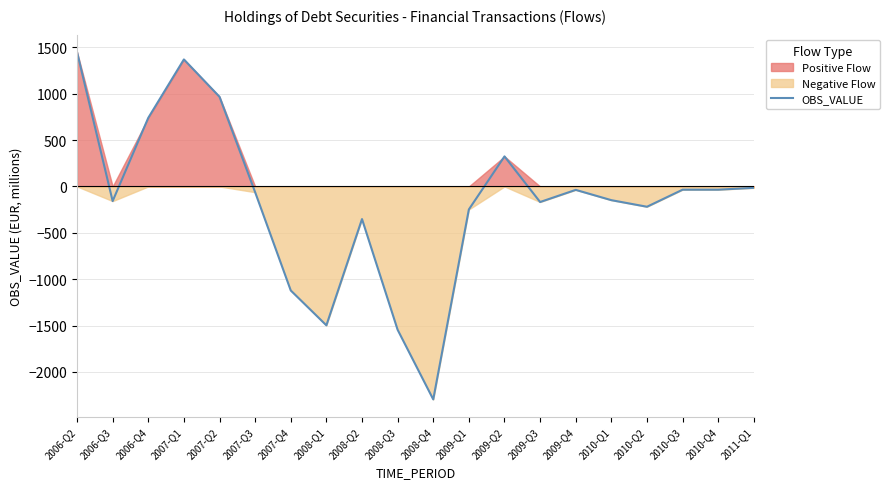

True or false: there are more than 1 points higher than both neighbors.

True